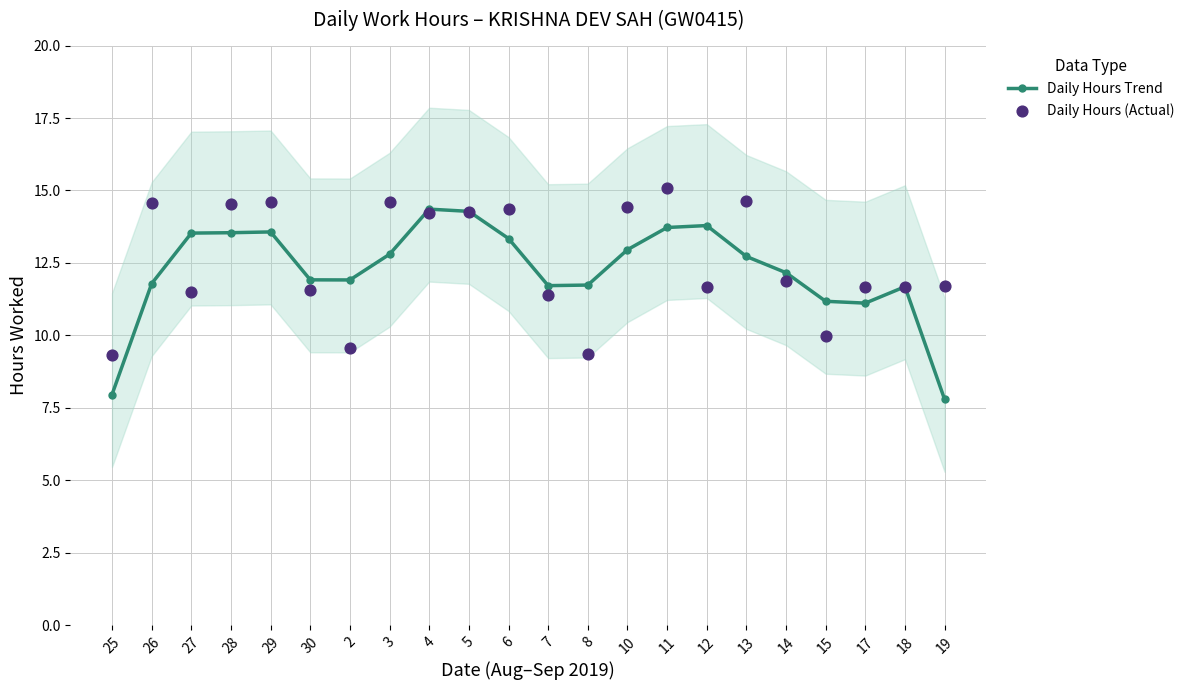

Is the value of Daily Hours Trend at 10 greater than the value of Daily Hours (Actual) at 25?

Yes